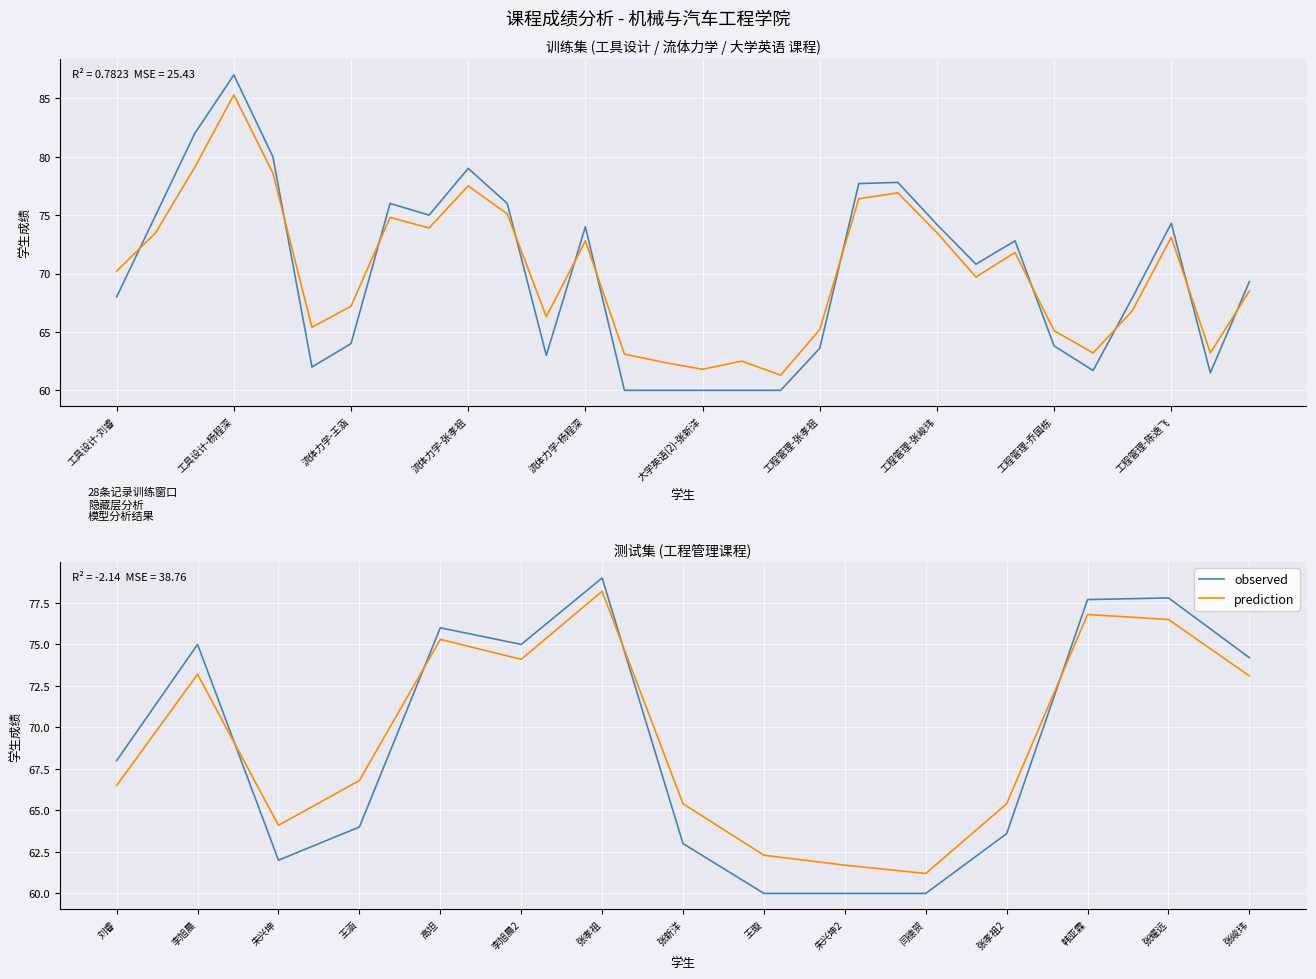

What are all the series names shown in the legend?

observed, prediction